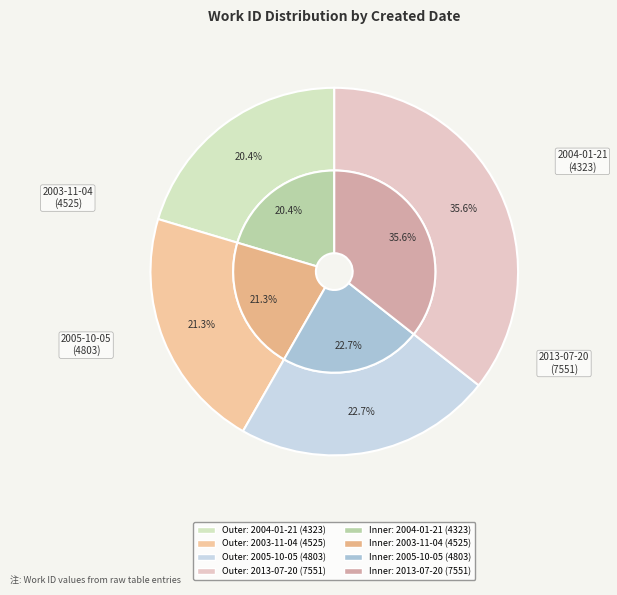

Does 2004-01-21 represent more than half of the total?

No